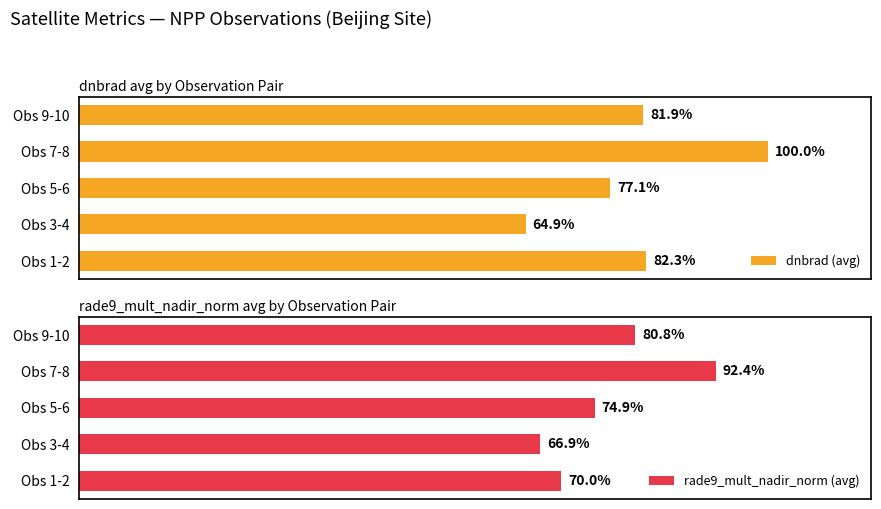

Where is dnbrad (avg) nearest to the value 82?

Obs 9-10